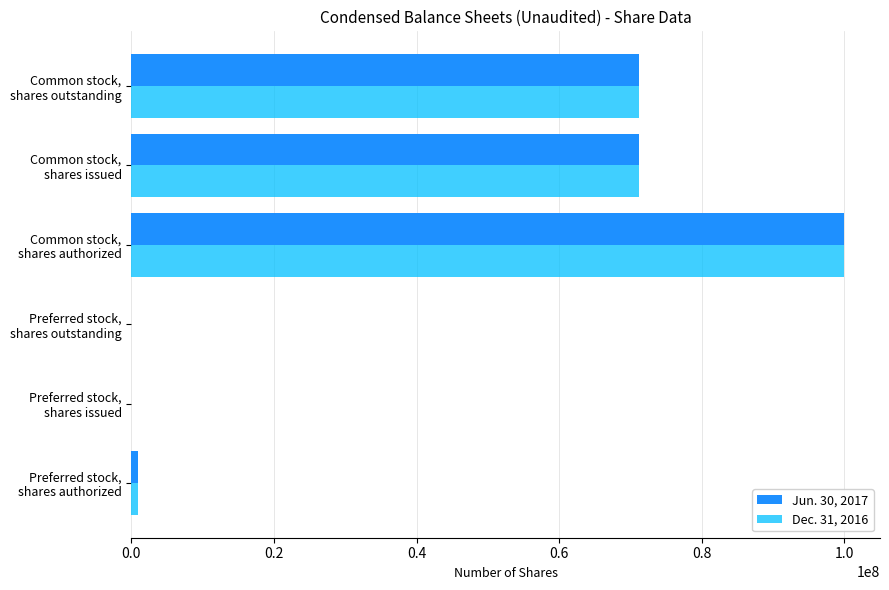

What is the maximum value shown in the chart?

100000000